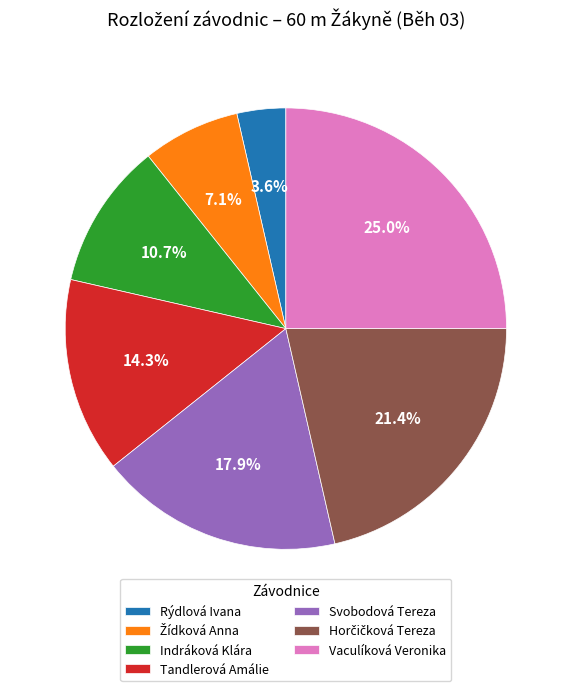

Which slice is the largest?

Vaculíková Veronika